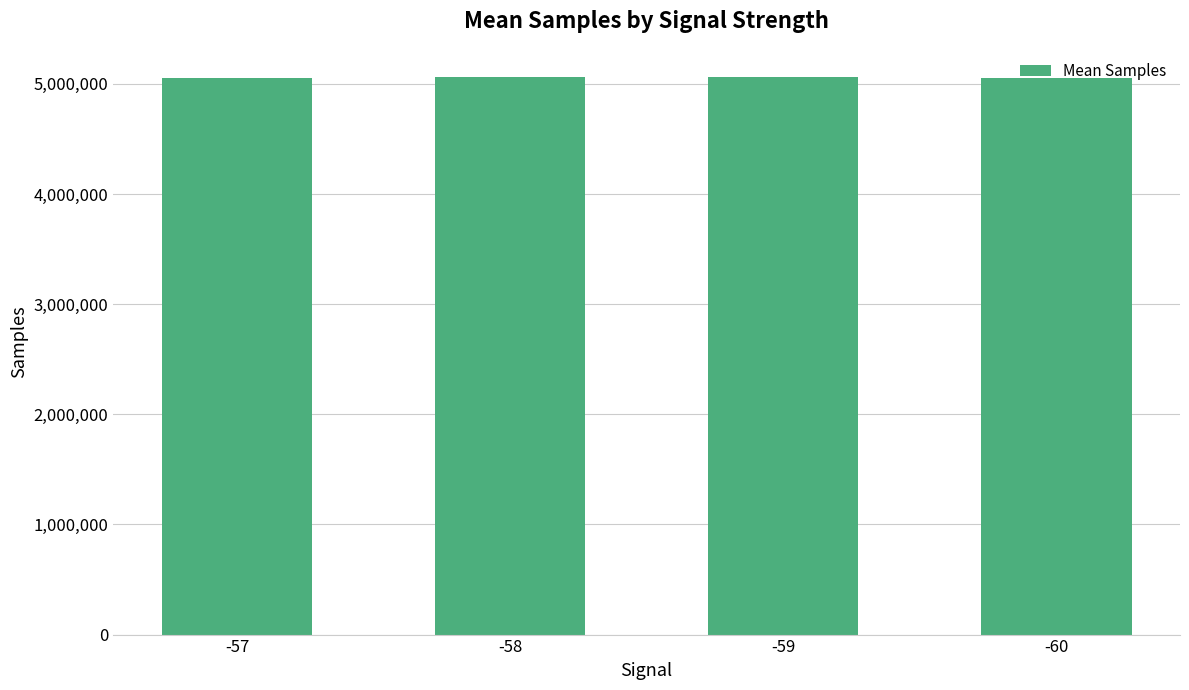

What is the value of the 3rd bar from the left?

5058287